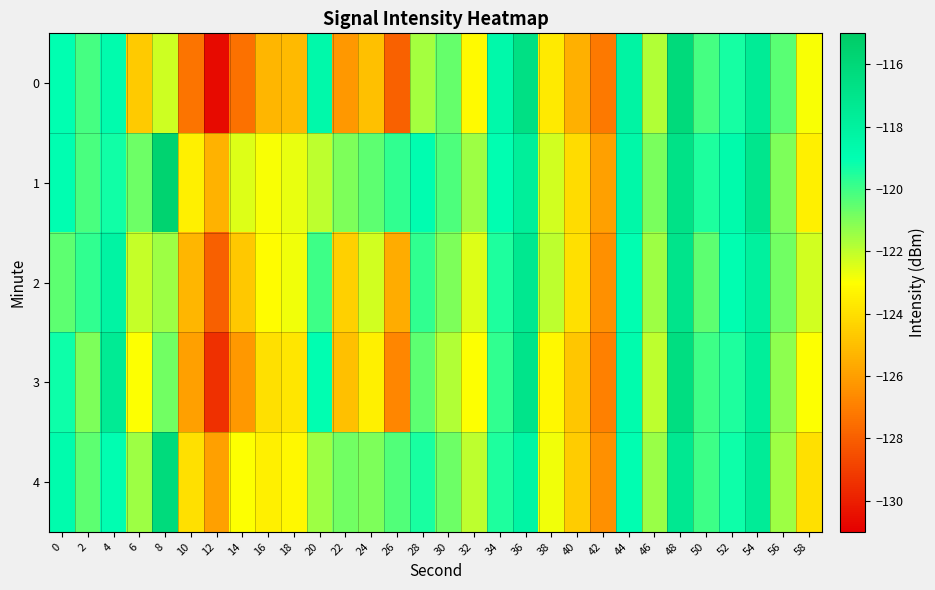

How many distinct data groups are displayed?

5